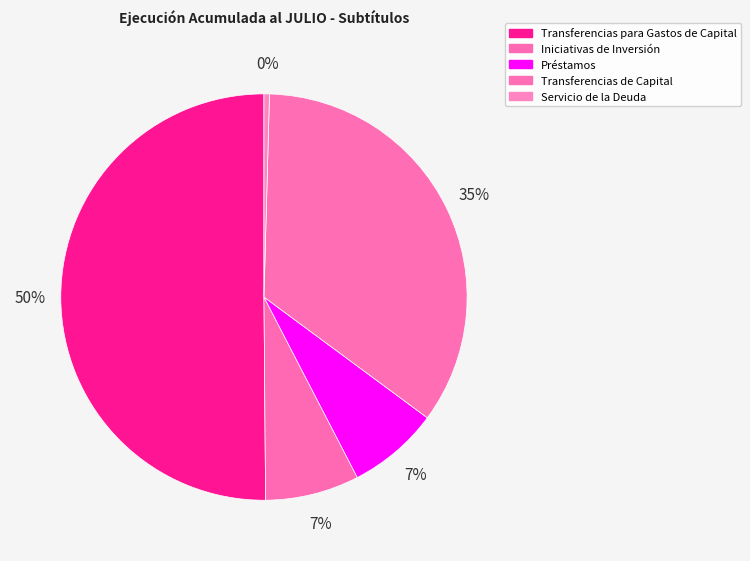

To the nearest percent, what is the average slice percentage?

20%